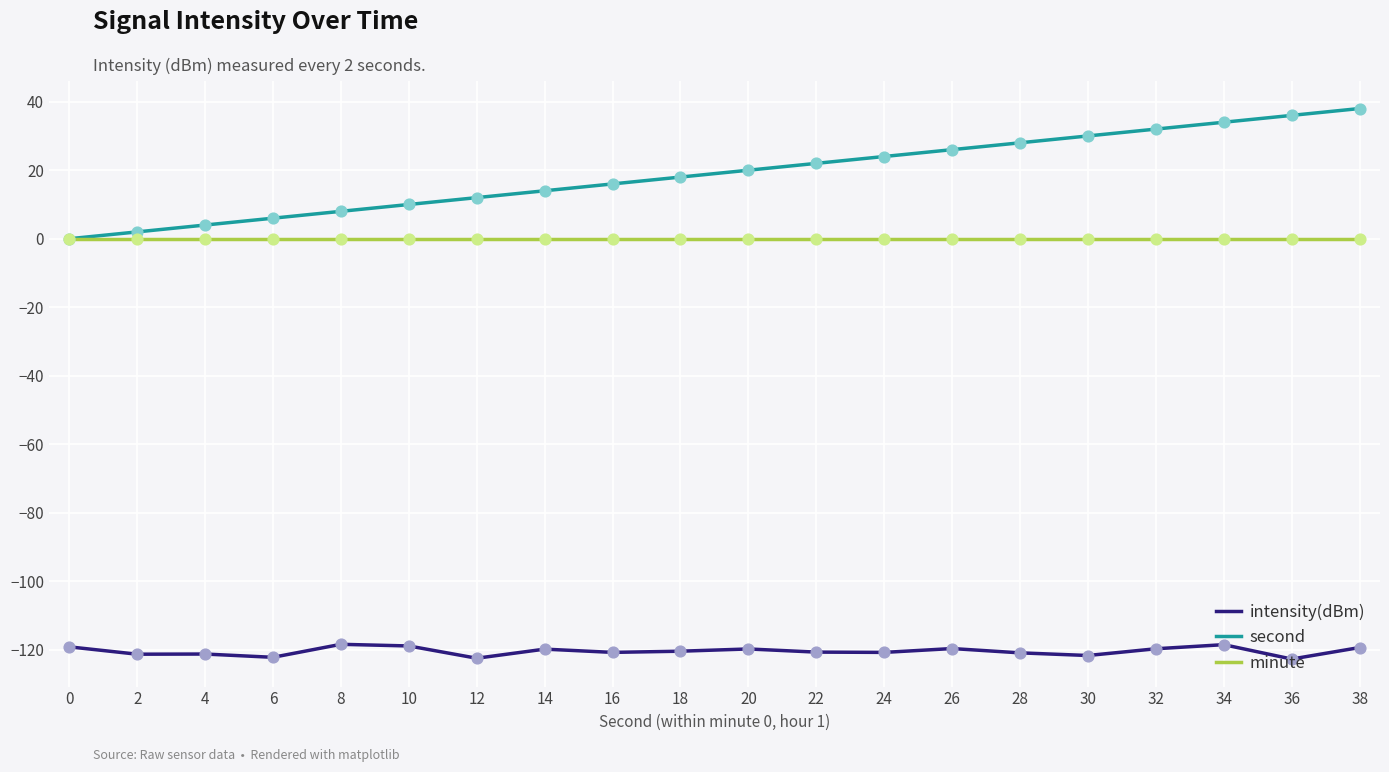

What are all the series names shown in the legend?

intensity(dBm), second, minute